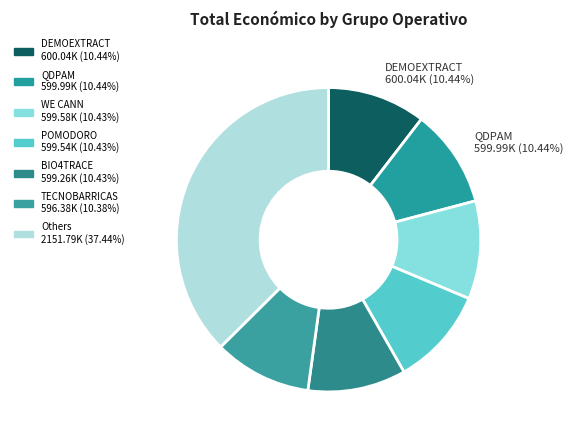

To the nearest percent, what is the average slice percentage?

14%